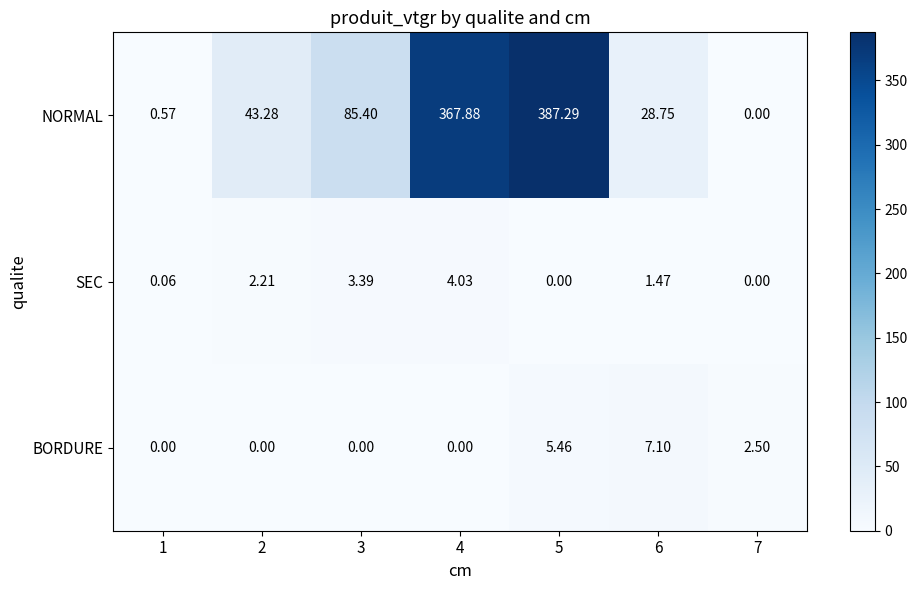

At 6, list the series in order from smallest to largest.

SEC, BORDURE, NORMAL